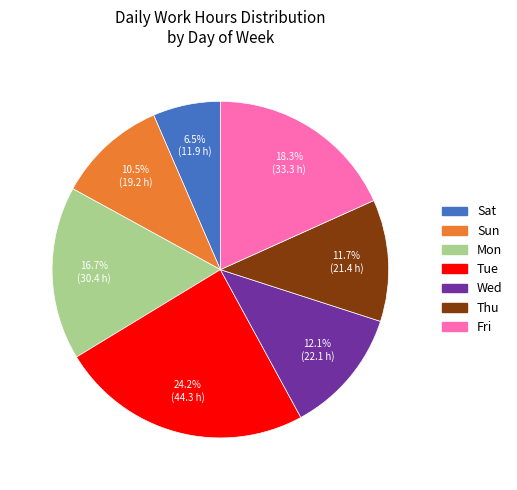

To the nearest percent, what is the difference between the largest and smallest slice percentages?

18%